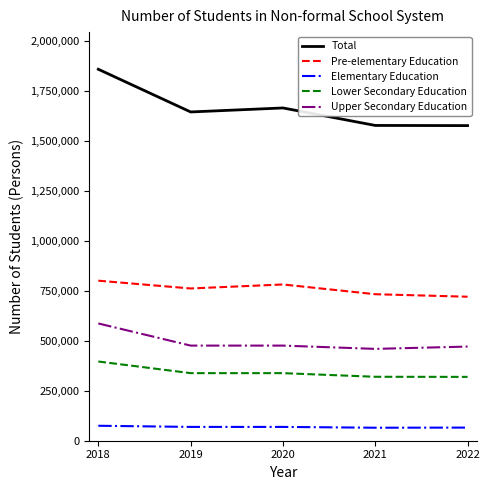

True or false: Lower Secondary Education and Pre-elementary Education cross at least once.

False